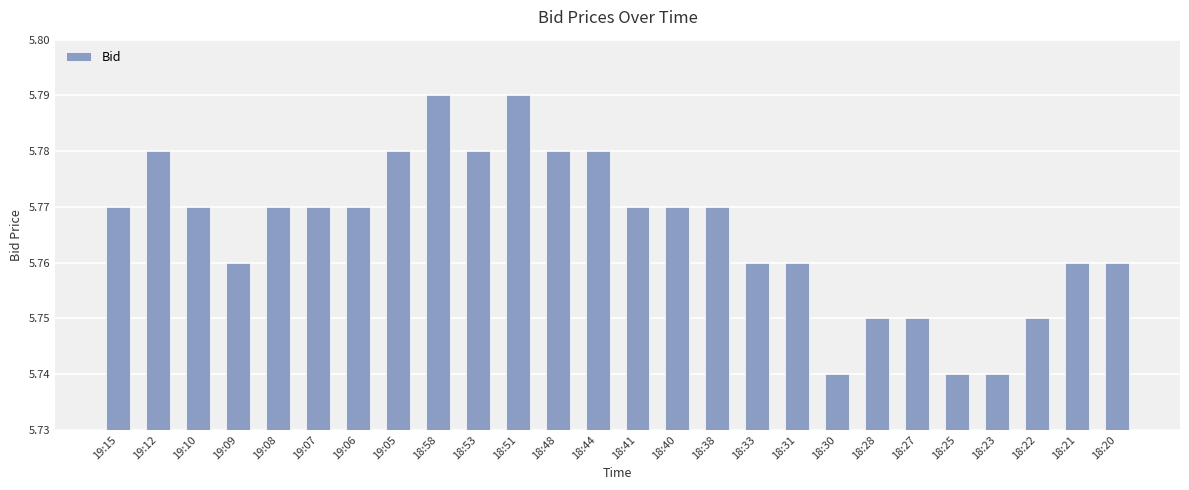

What position from the right is 18:58?

18